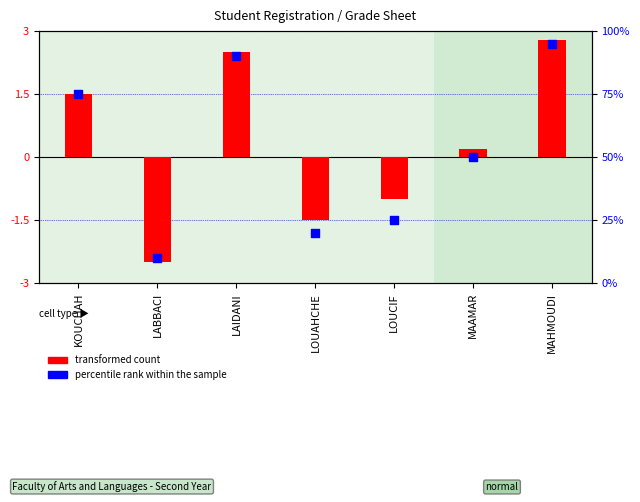

Which series reaches the minimum Y coordinate?

transformed count